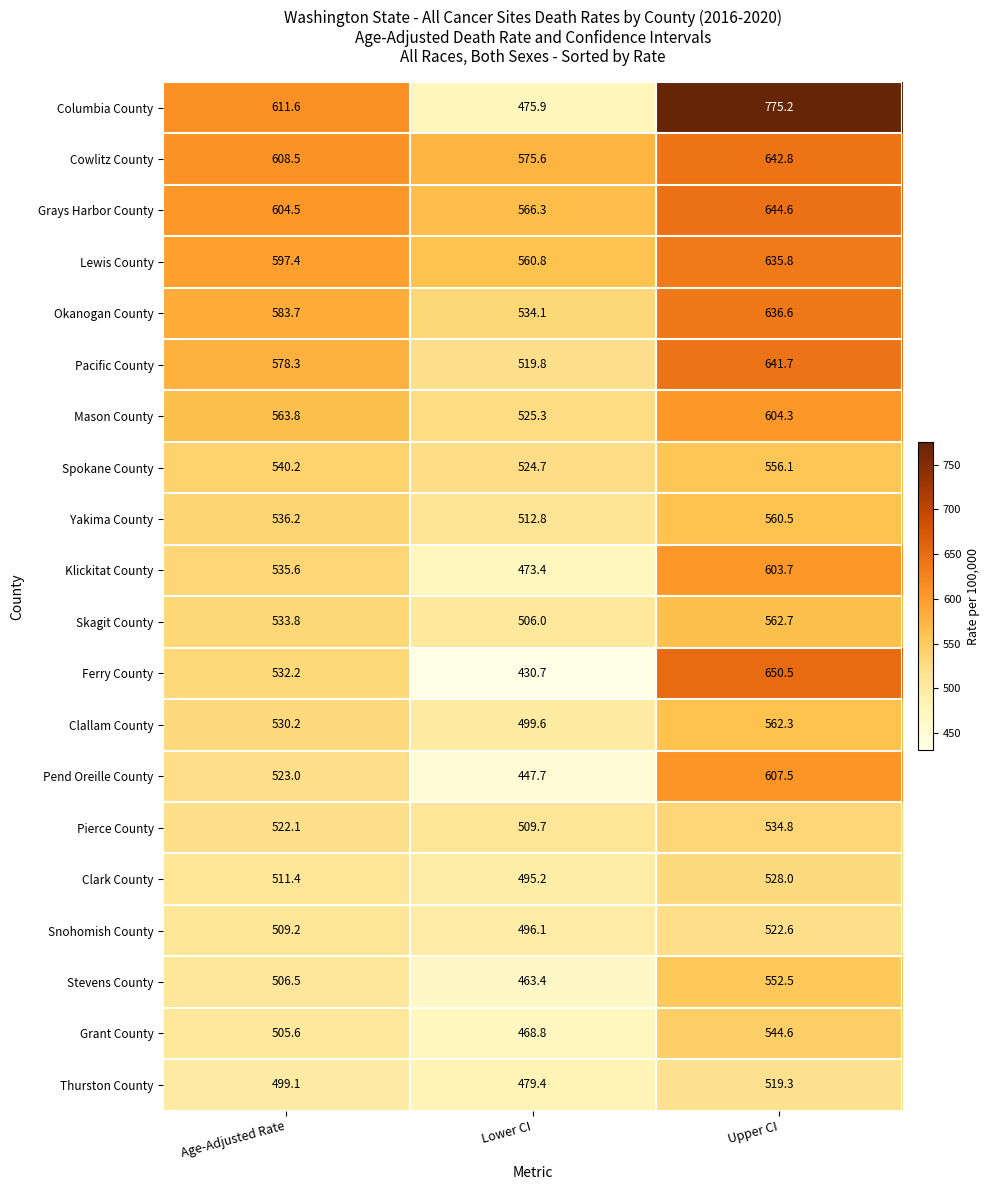

True or false: Spokane County has a value of 735.3 at Upper CI.

False